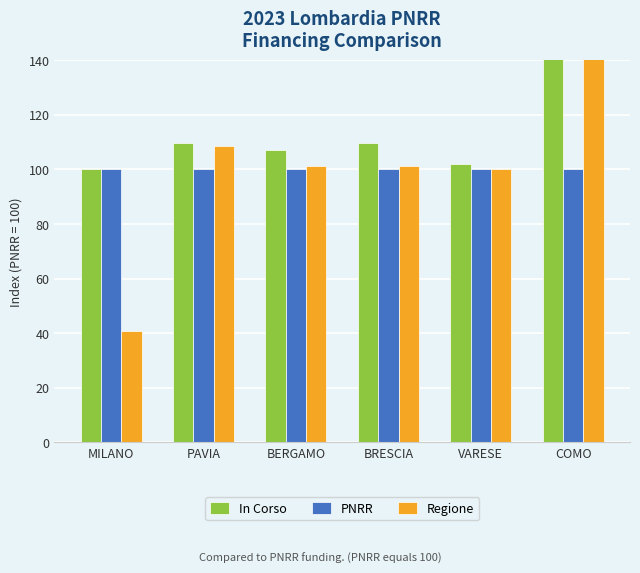

What is the smallest value displayed?

41.0